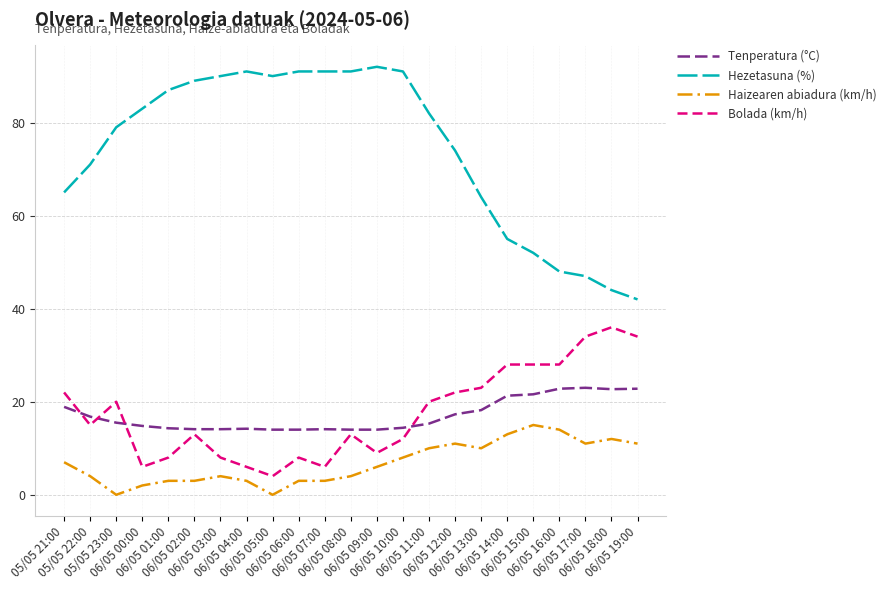

List the series in order of their peak value, lowest first.

Haizearen abiadura (km/h), Tenperatura (°C), Bolada (km/h), Hezetasuna (%)